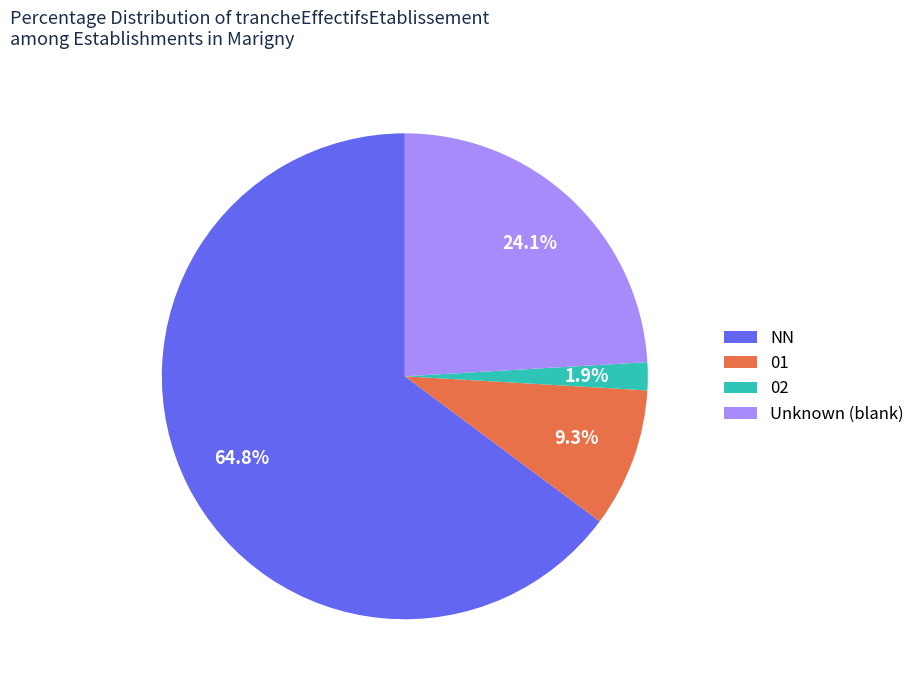

Count the number of slices in the pie.

4